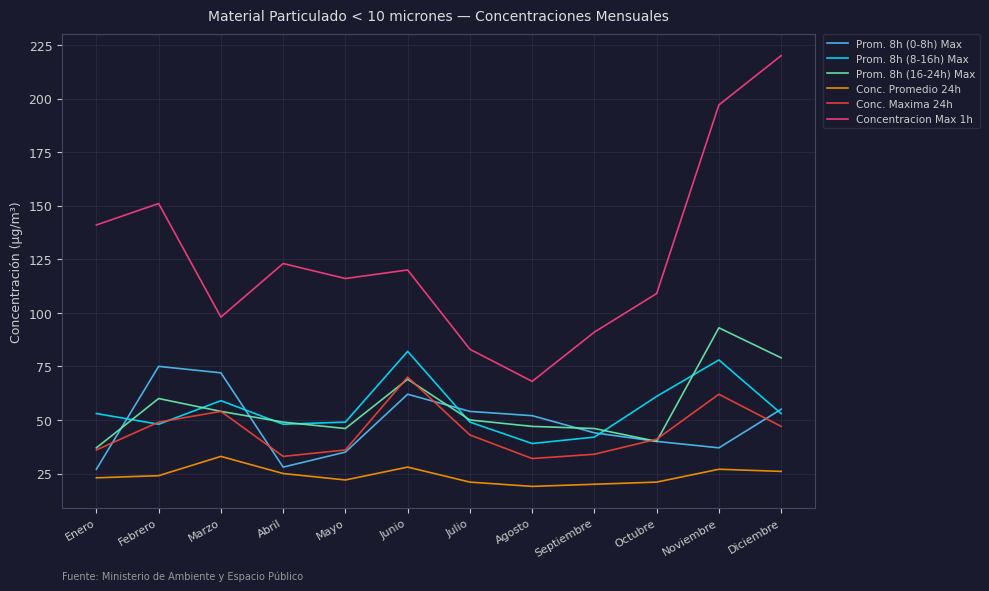

What is the maximum value for Prom. 8h (8-16h) Max?

82